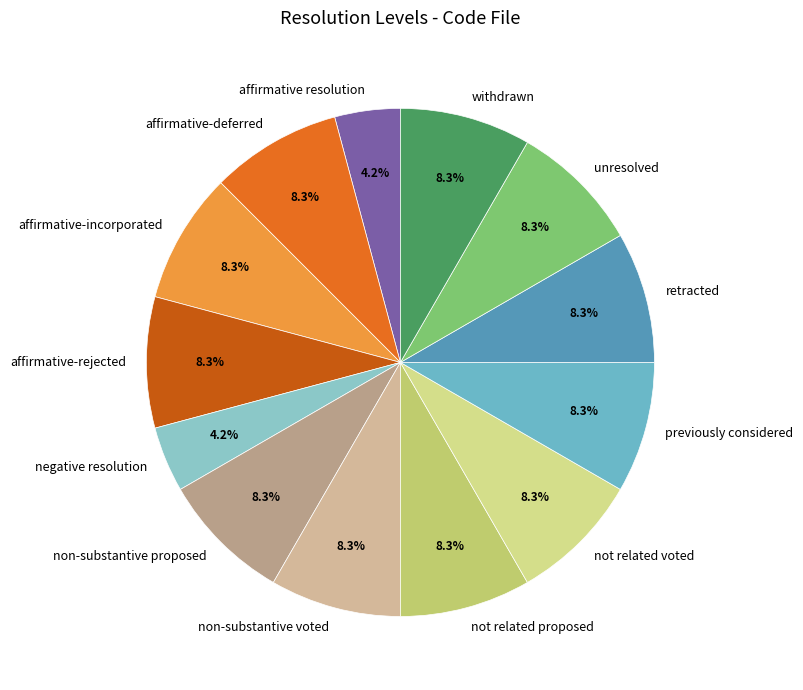

Does affirmative-incorporated account for over 50% of the chart?

No